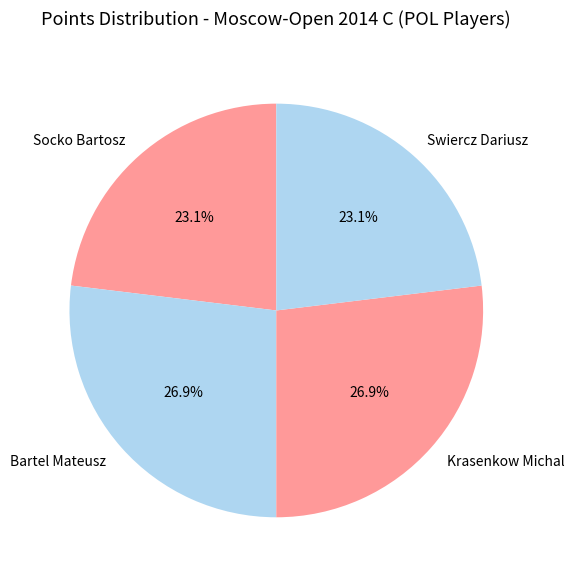

To the nearest percent, what portion does Krasenkow Michal represent?

27%